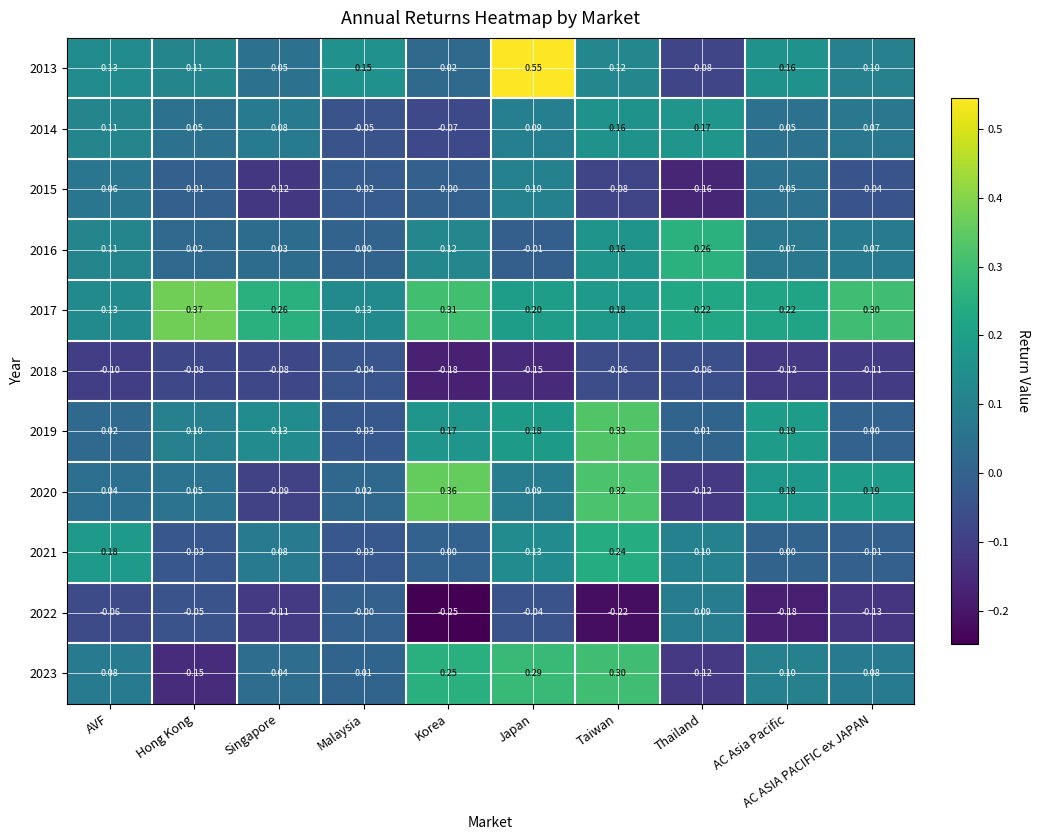

Is the value of 2021 at AVF greater than the value of 2013 at Taiwan?

Yes